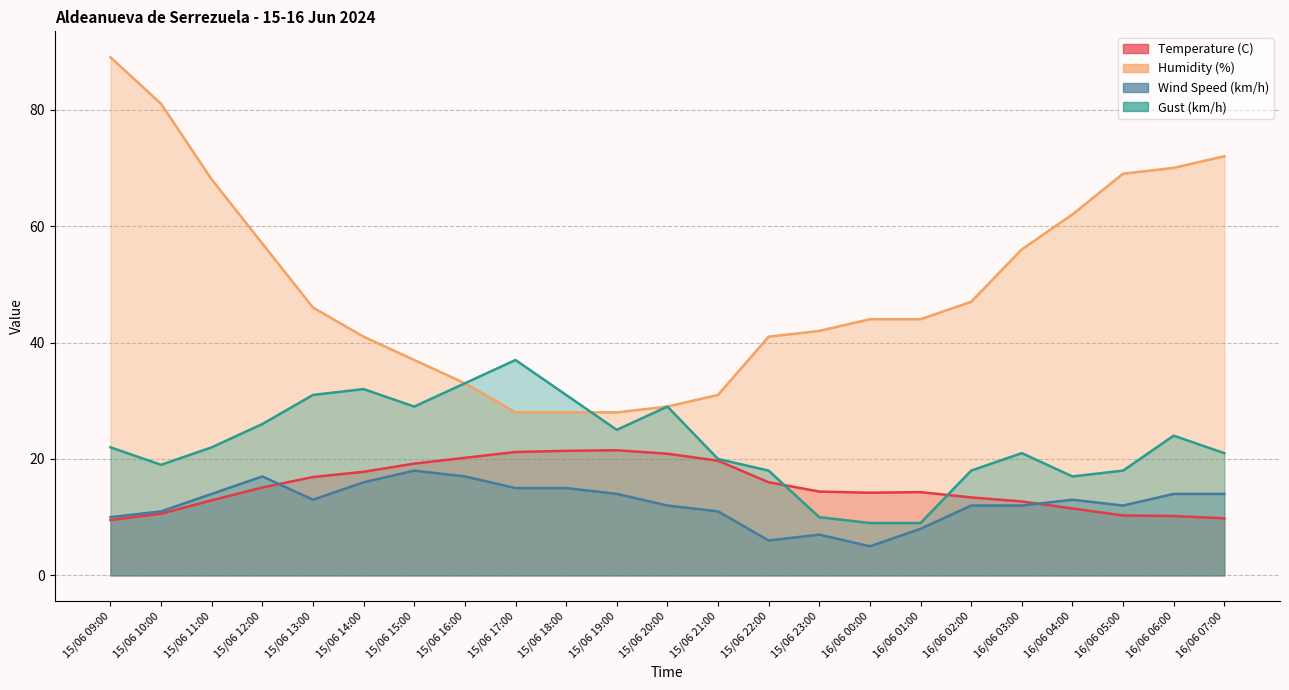

Is the value of Wind Speed (km/h) at 15/06 14:00 greater than the value of Humidity (%) at 16/06 00:00?

No